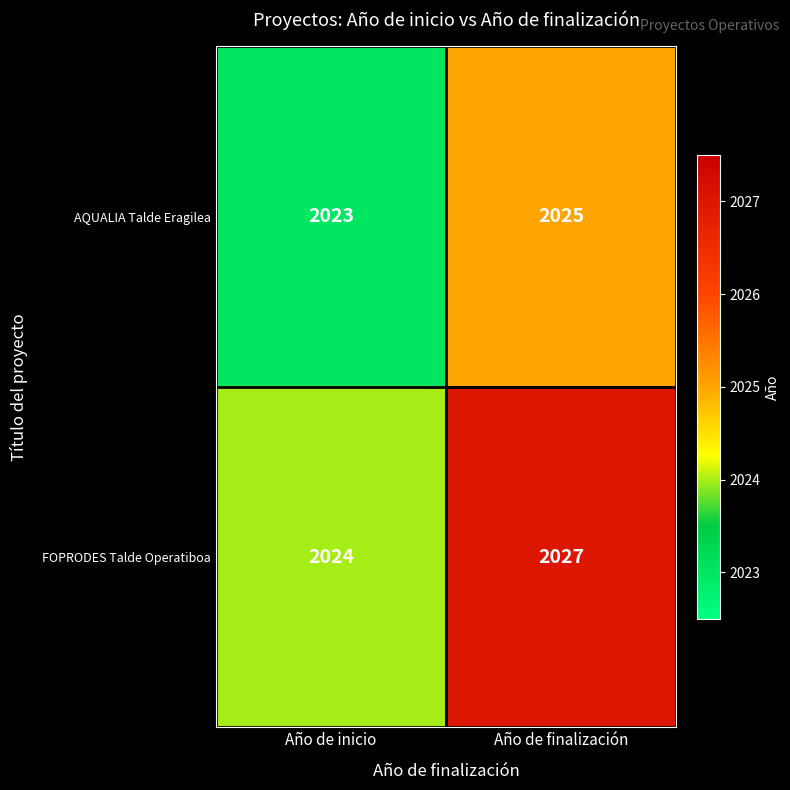

What is the sum of the FOPRODES Talde Operatiboa values at Año de inicio and Año de finalización?

4051